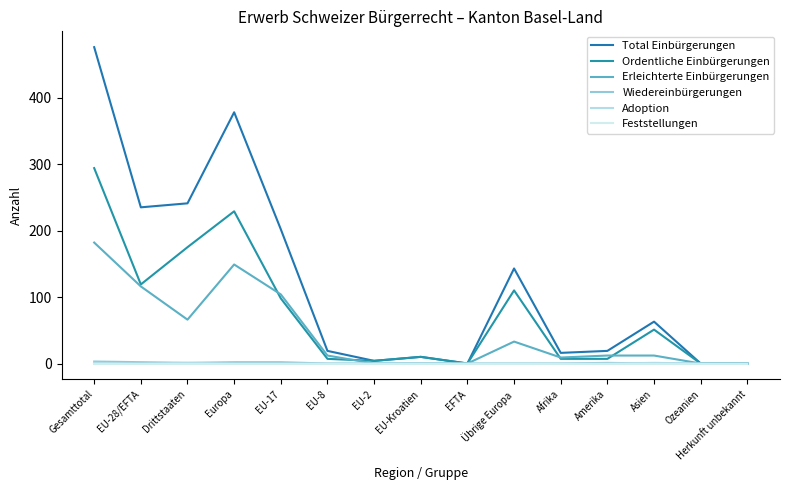

Which series has the largest total across all categories?

Total Einbürgerungen